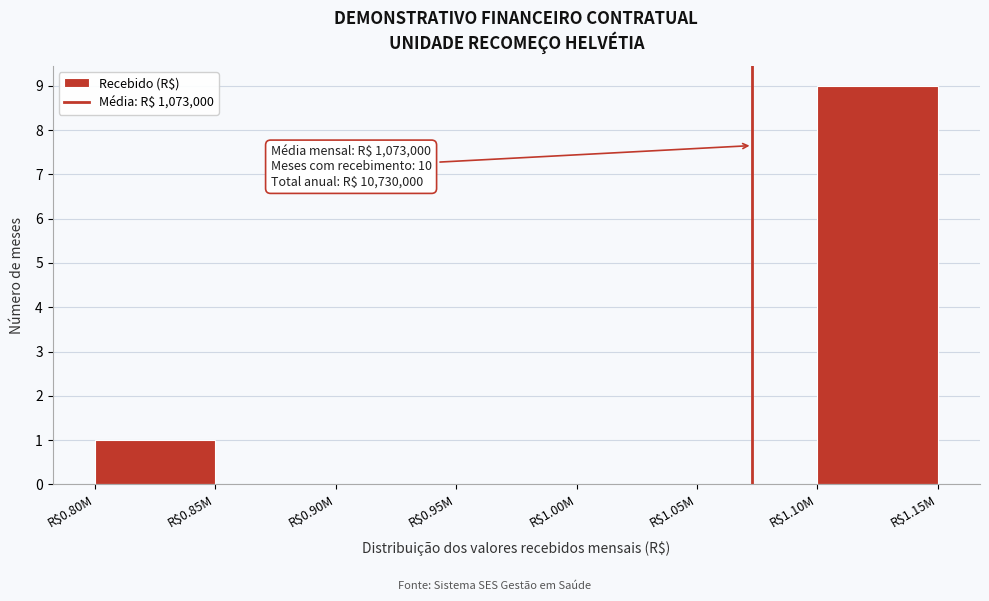

At which category does the chart reach its peak across all series?

R$1.10M